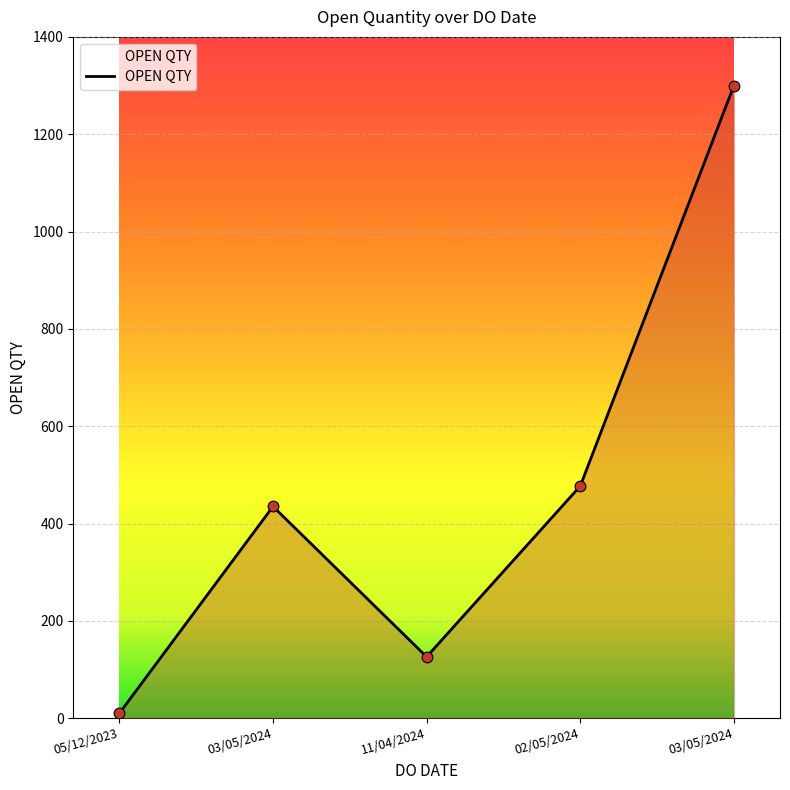

What is the change in value from 03/05/2024 to 03/05/2024?

+865